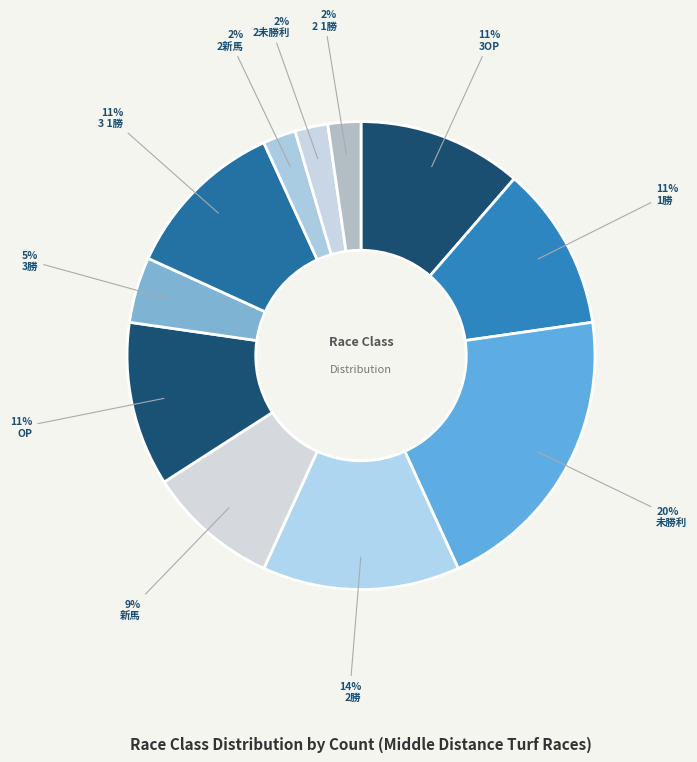

To the nearest percent, what is the difference between the largest and smallest slice percentages?

18%